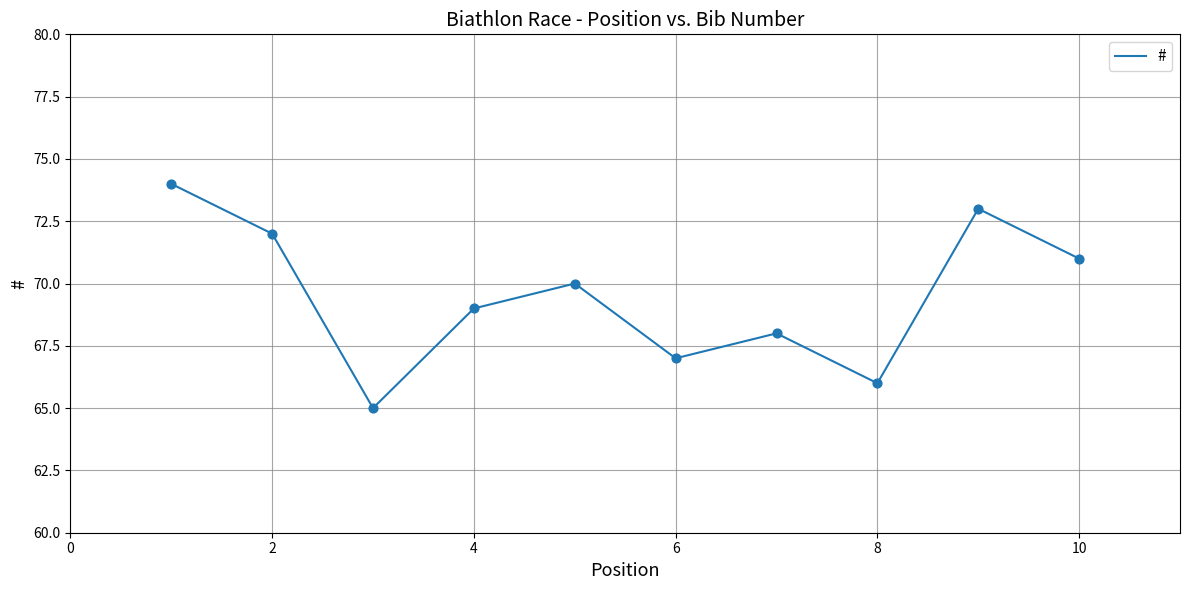

What is the minimum value shown in the chart?

65